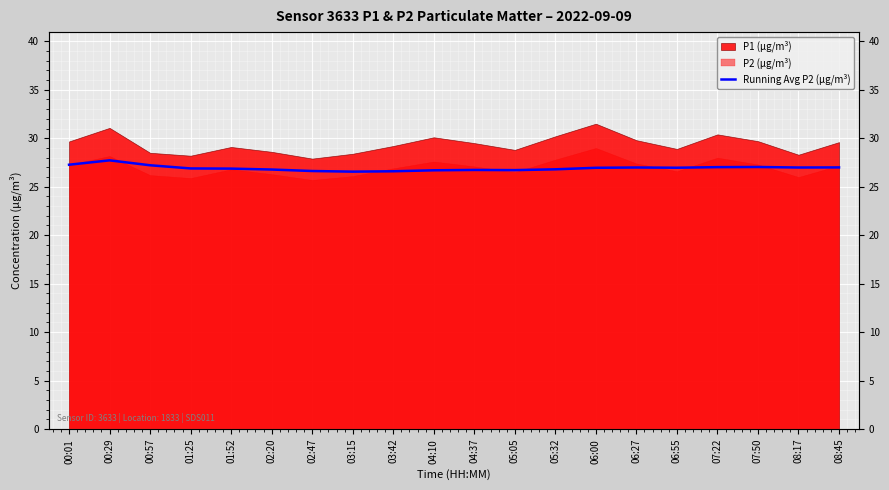

What is the label of the 18th point from the right?

00:57